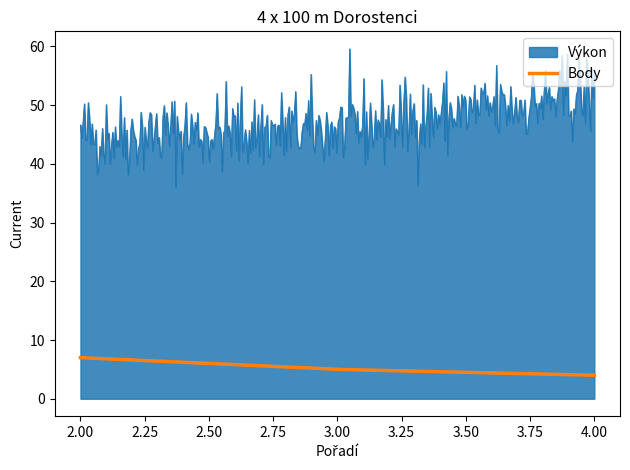

True or false: Výkon and Body intersect in this chart.

False